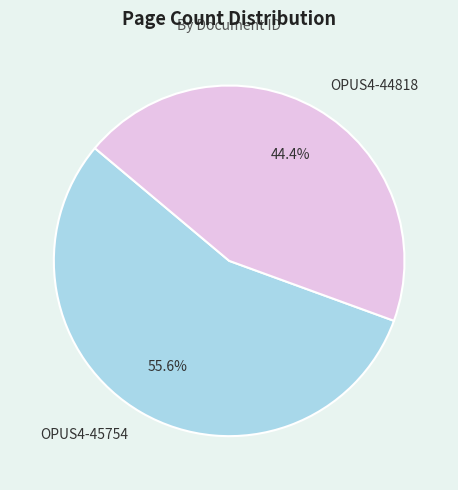

Is it true that OPUS4-44818 is 36% of the pie?

False